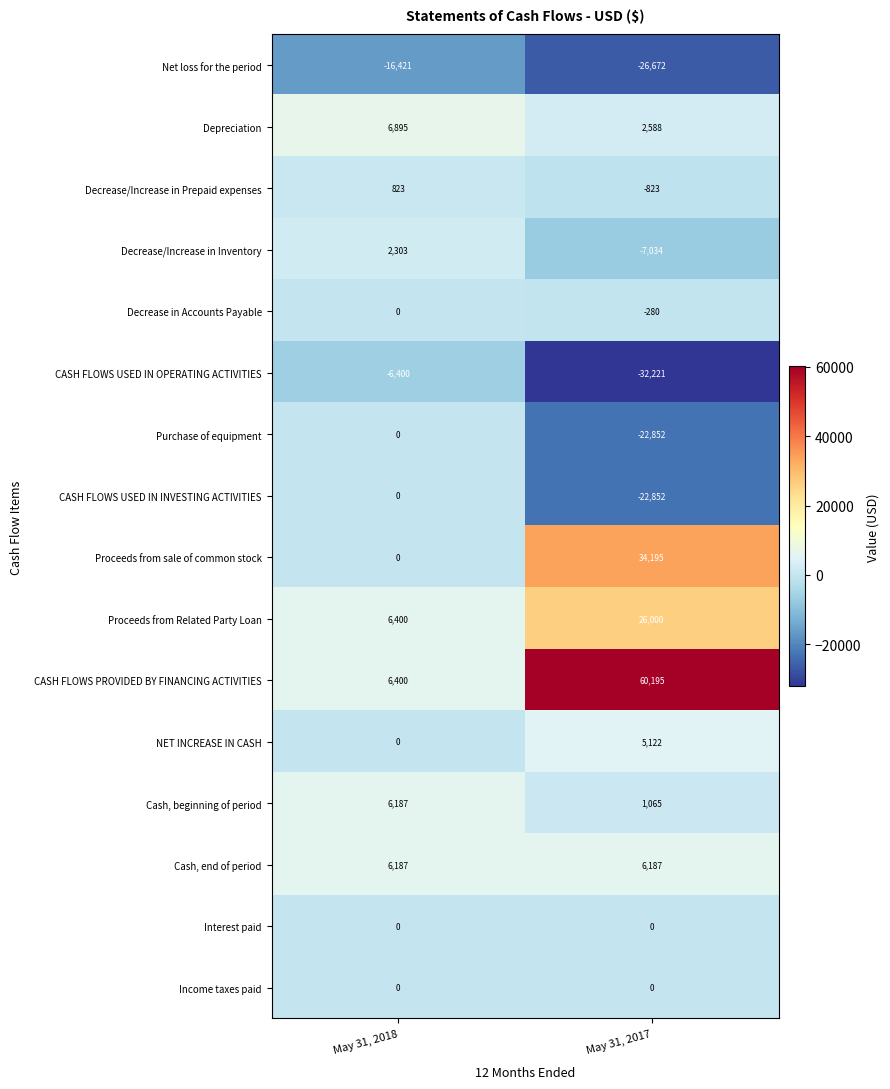

Which series has the largest total across all categories?

CASH FLOWS PROVIDED BY FINANCING ACTIVITIES